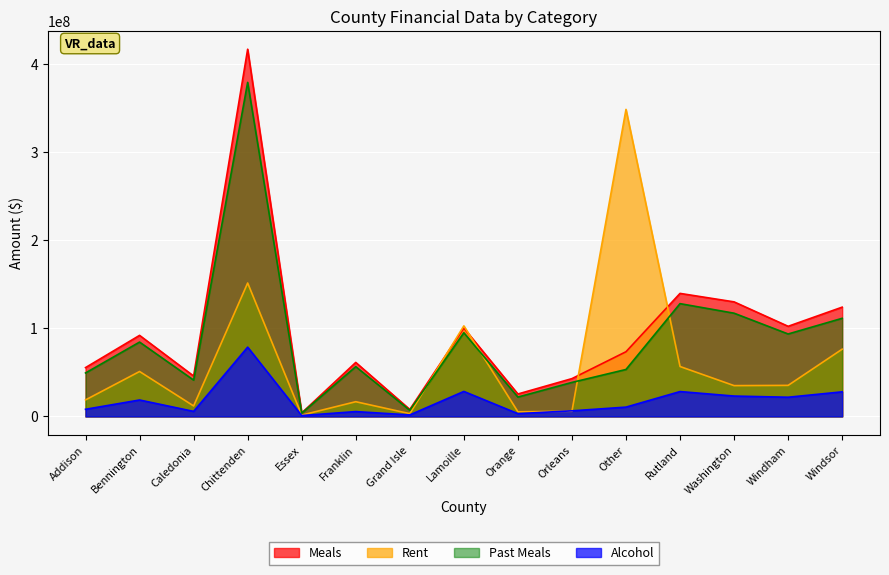

Between Addison and Washington, which series saw the biggest shift?

Meals